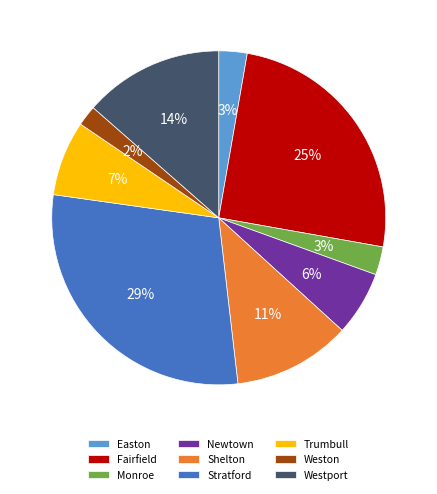

Is there any slice that represents more than half of the pie?

No